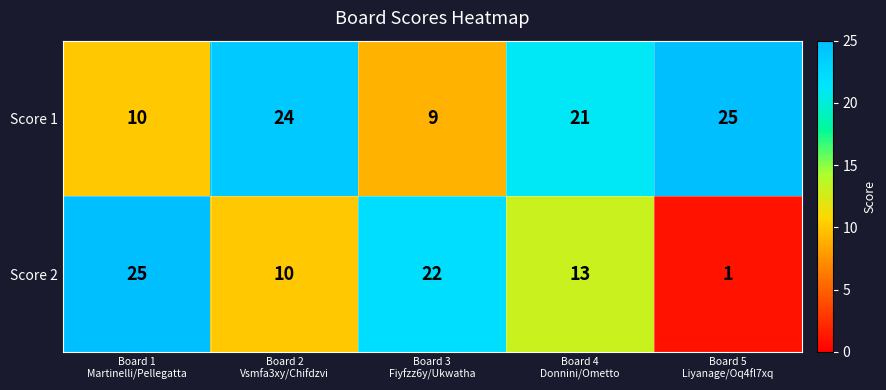

Count the number of data series in this chart.

2